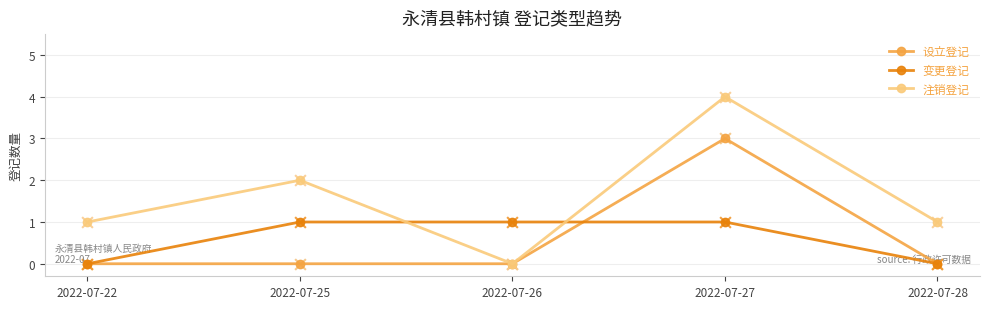

Which series has the widest spread of values?

注销登记